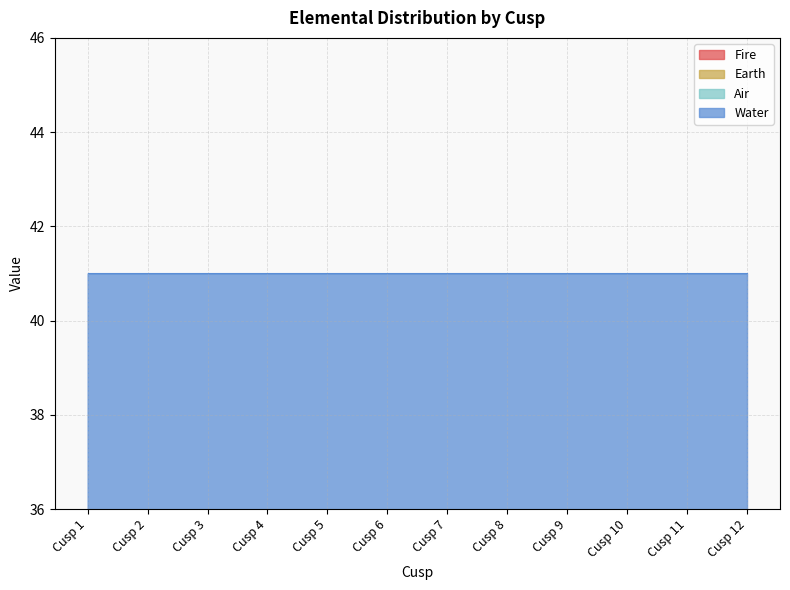

True or false: Fire and Water intersect in this chart.

False